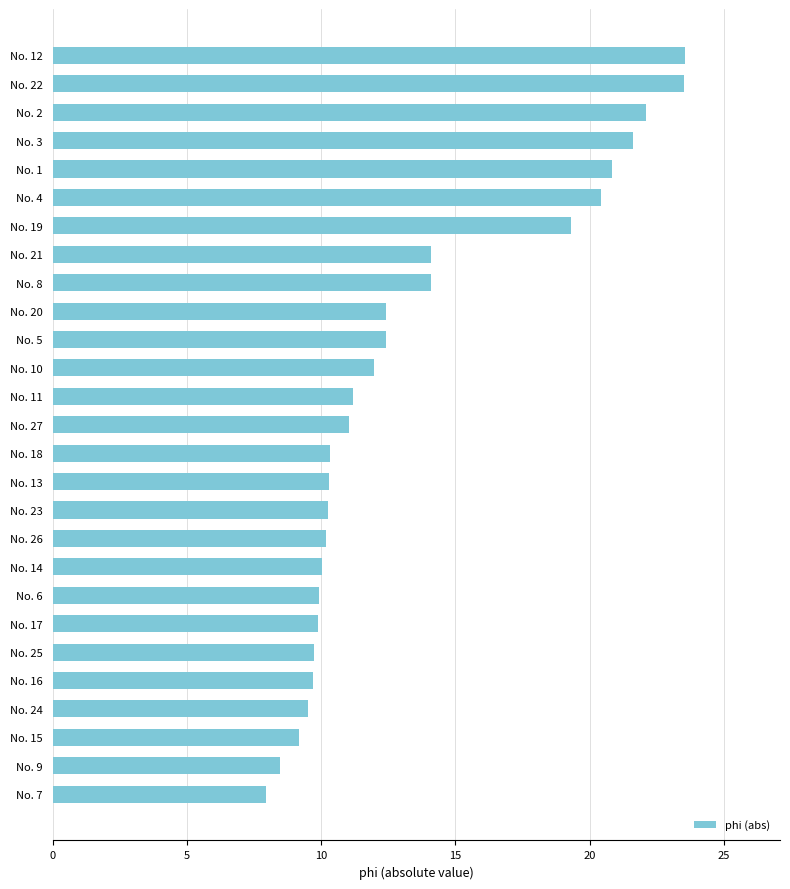

What is the greatest value displayed?

23.6